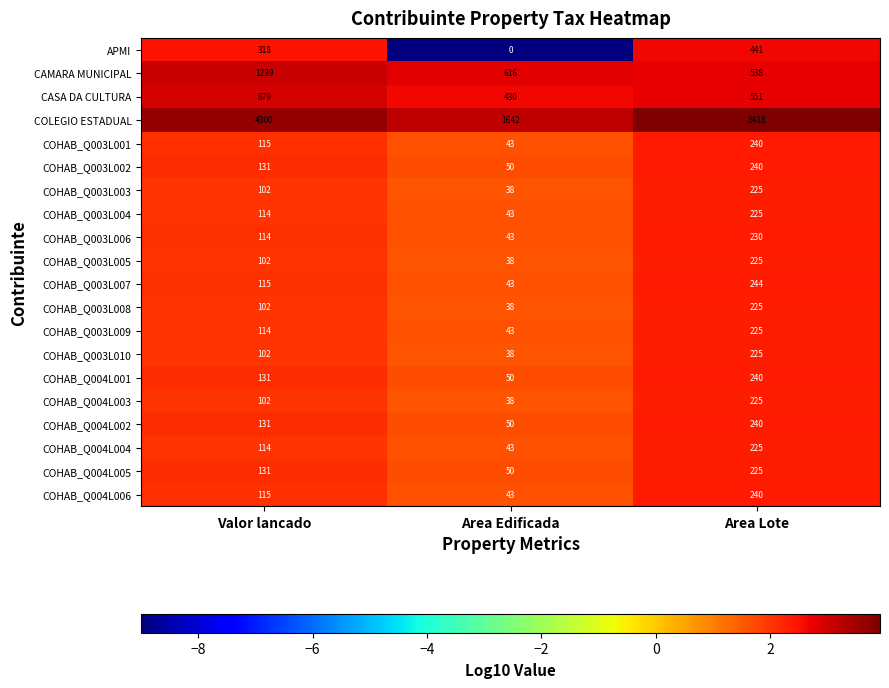

What is the difference between the highest and lowest values at Area Edificada?

1642